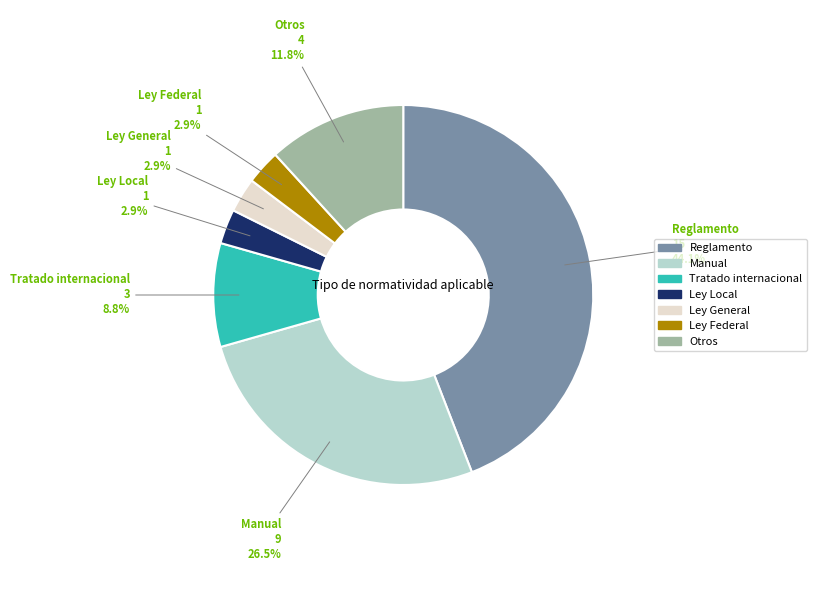

Is there any slice that represents more than half of the pie?

No